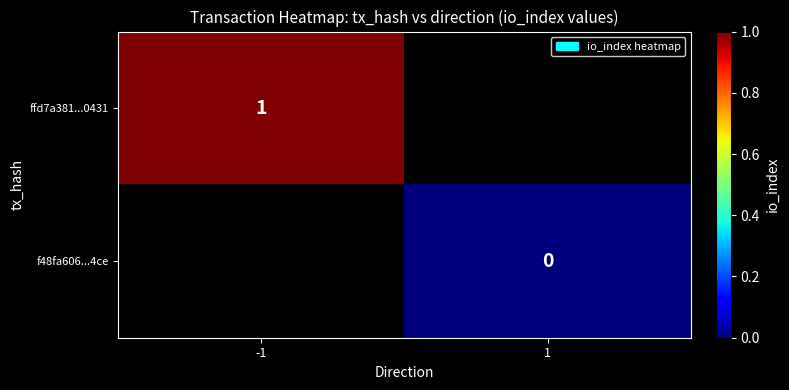

The value of ffd7a381...0431 at -1 is 2. True or false?

False